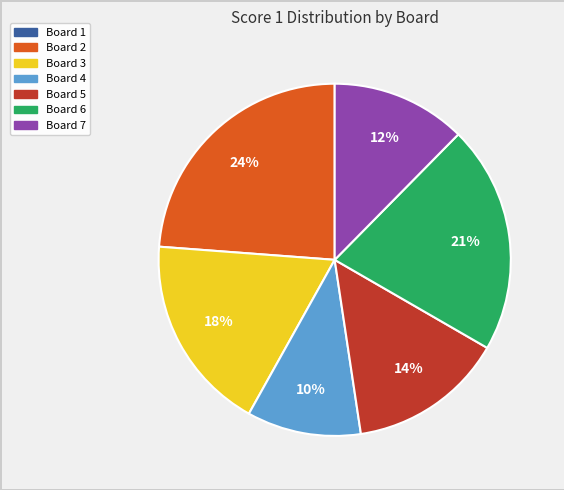

What percentage is the Board 3 slice, to the nearest percent?

18%